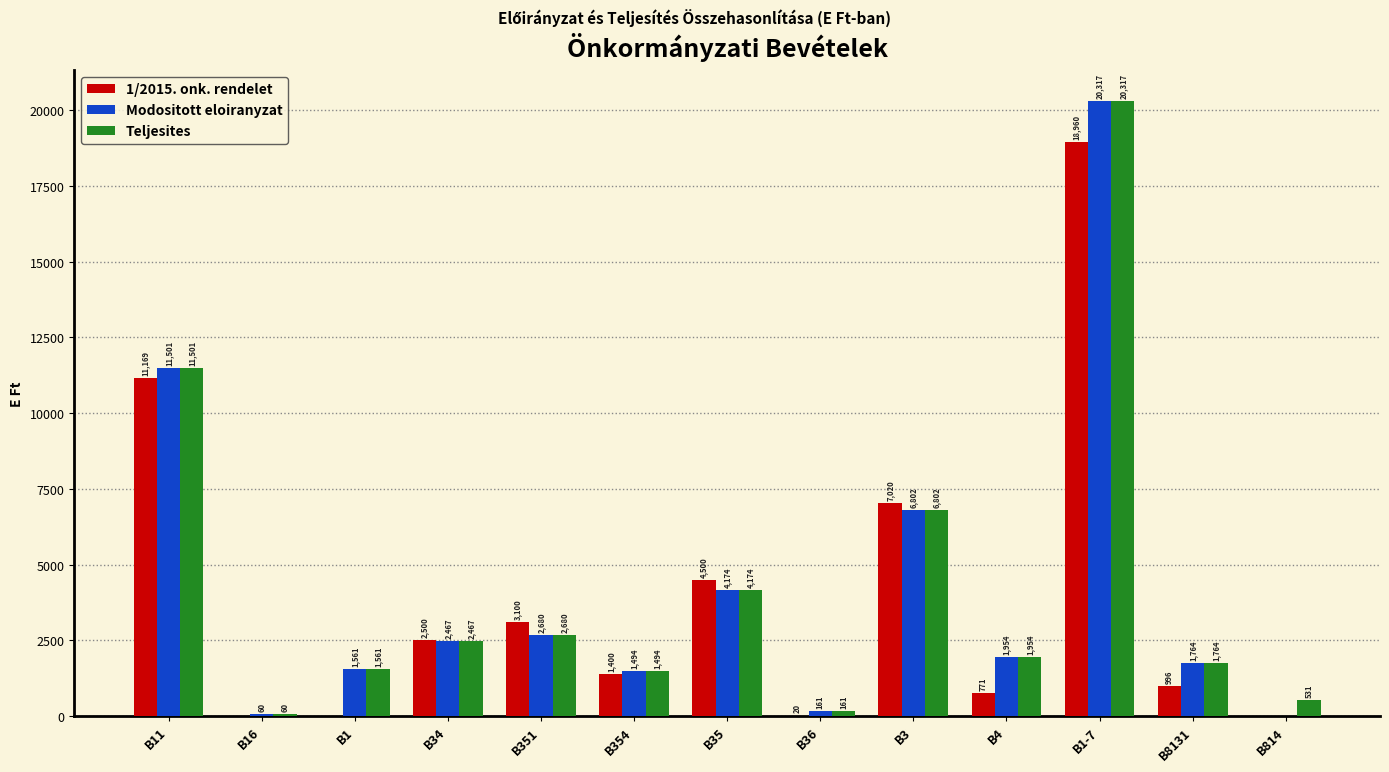

What are all the series names shown in the legend?

1/2015. onk. rendelet, Modositott eloiranyzat, Teljesites